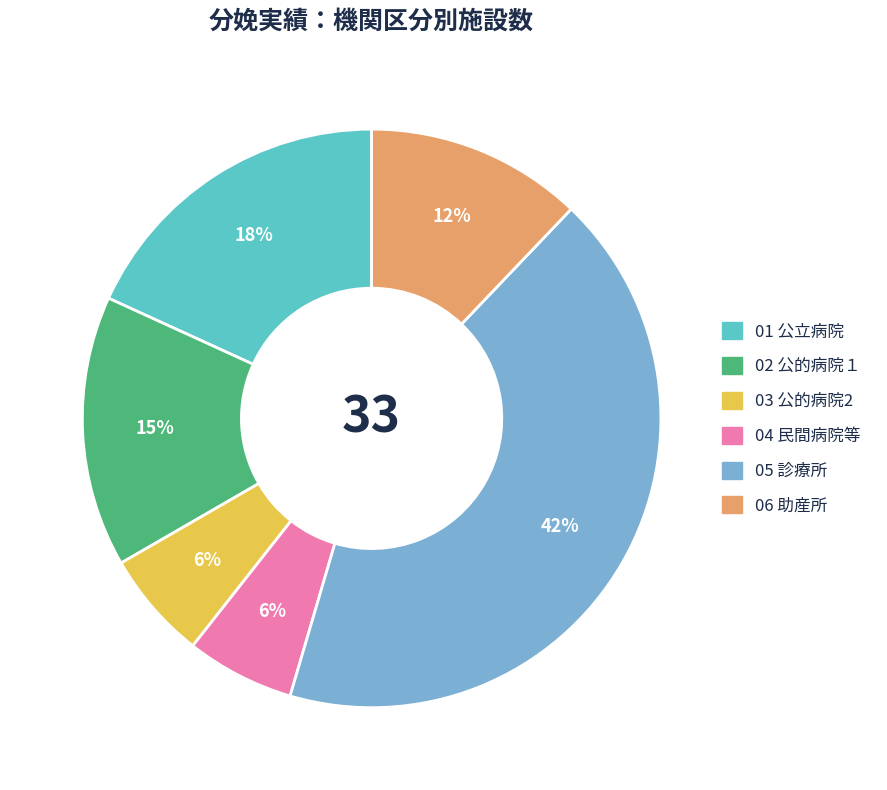

Which has a higher value, 05 診療所 or 06 助産所?

05 診療所